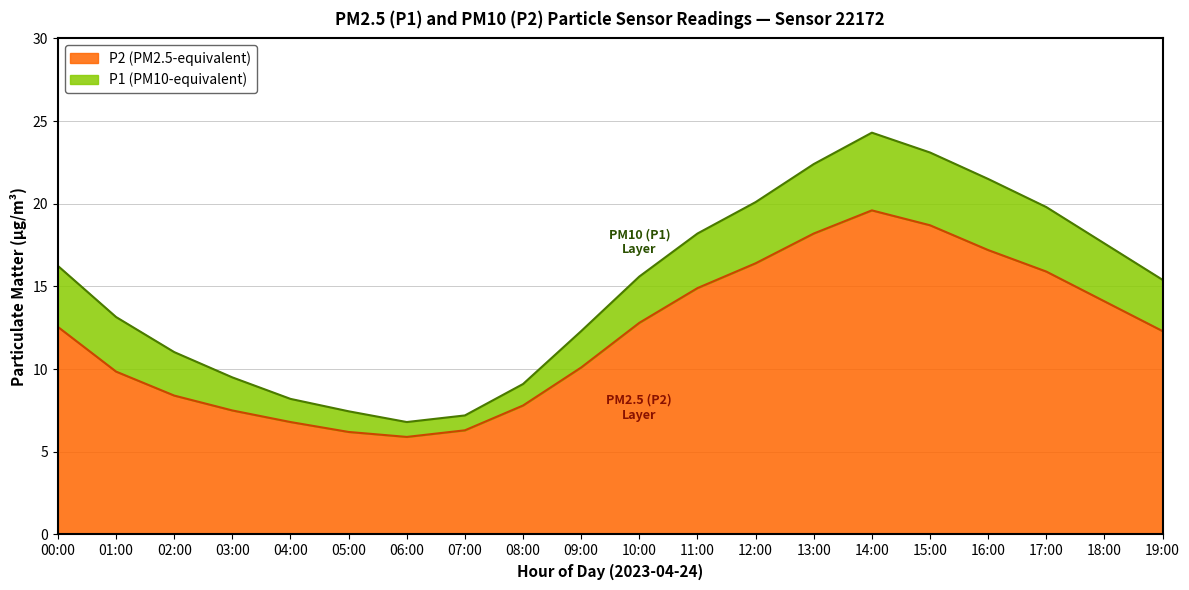

At which label does P1 reach its minimum?

06:00